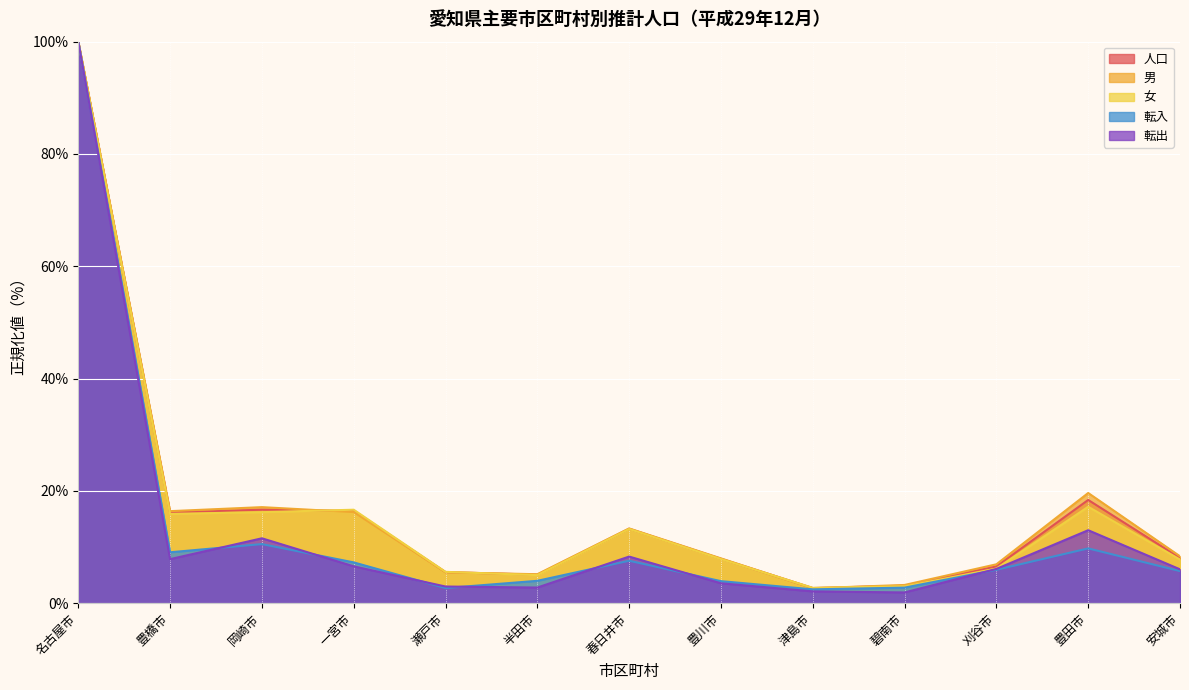

Reading right to left, extract all data points from this chart.

人口: 8.1	18.4	6.5	3.1	2.7	7.9	13.3	5.1	5.5	16.4	16.7	16.1	100.0
男: 8.4	19.6	6.9	3.2	2.7	8.0	13.3	5.2	5.5	16.2	17.1	16.4	100.0
女: 7.8	17.2	6.2	3.0	2.7	7.8	13.2	5.0	5.6	16.6	16.2	15.9	100.0
転入: 5.7	9.8	5.9	2.8	2.5	3.9	7.6	4.0	2.7	7.3	10.5	9.1	100.0
転出: 6.0	13.0	6.1	1.9	2.1	3.5	8.3	2.8	3.0	6.6	11.6	7.8	100.0